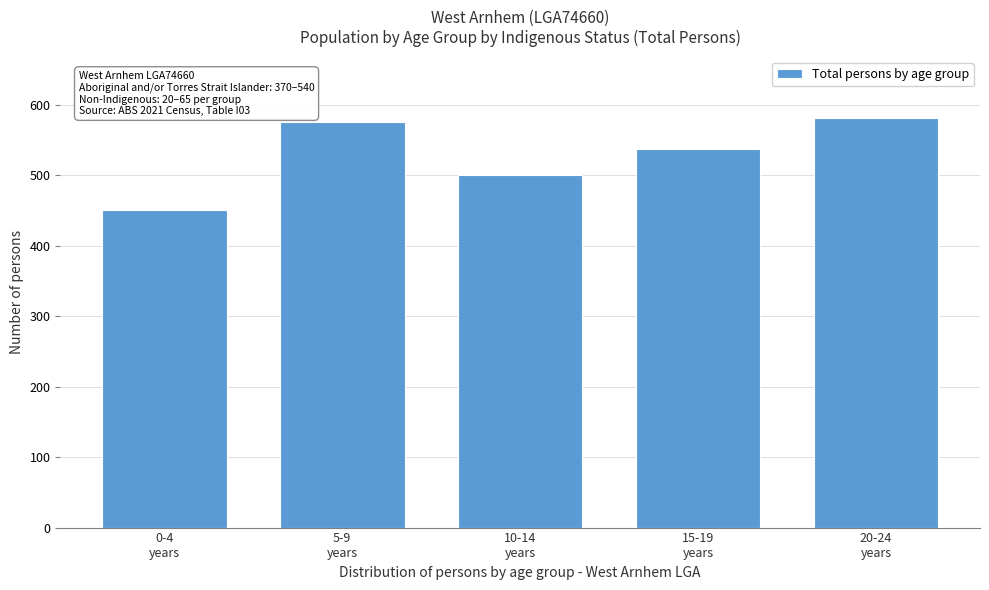

Reading right to left, transcribe all the data shown in this chart.

581	537	501	576	451